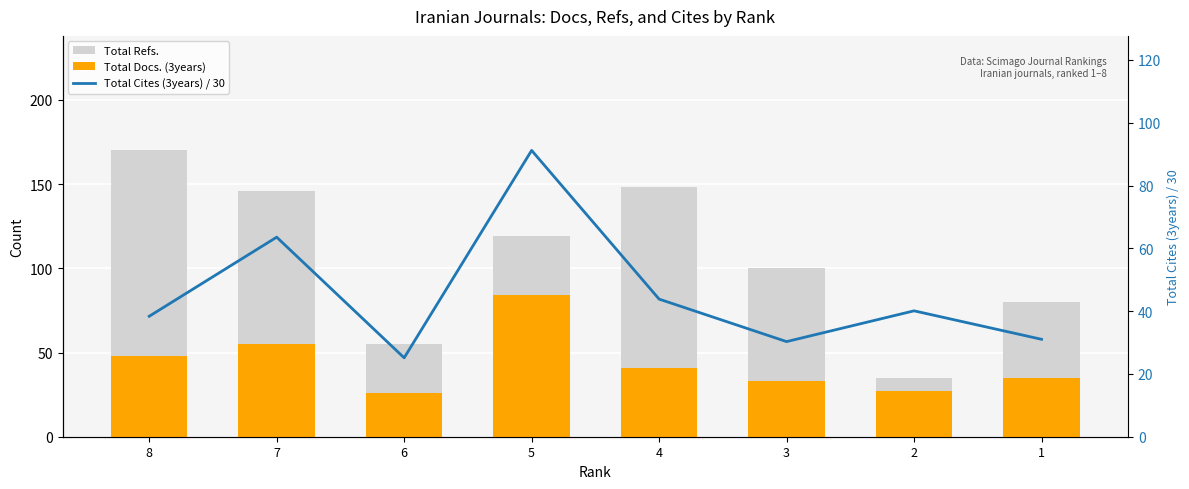

What is the lowest value of the Total Refs. series?

35.0